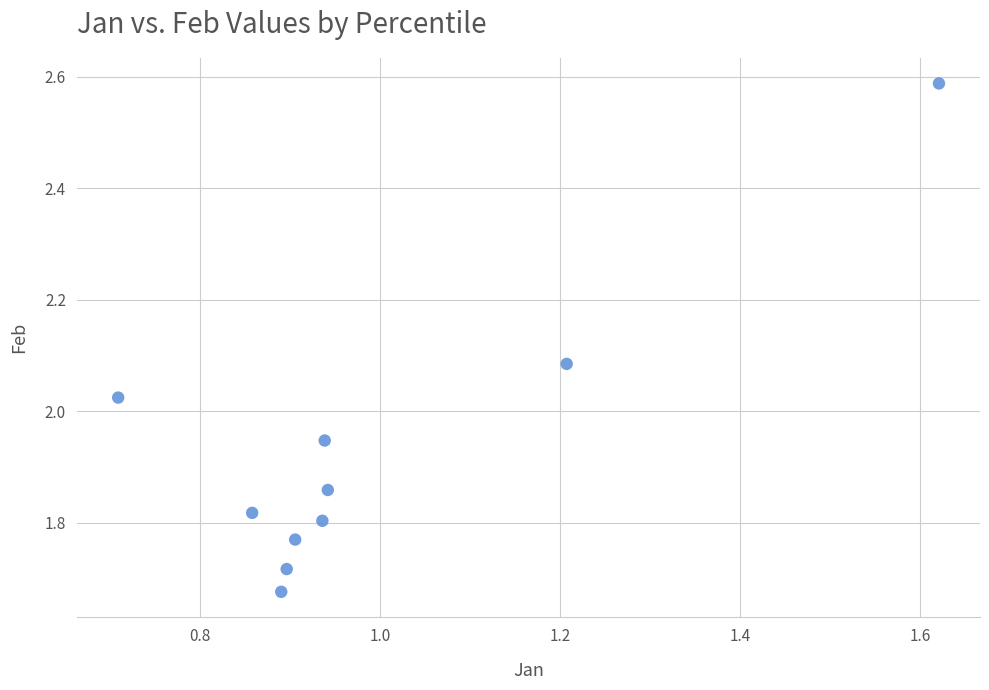

What is the average X value?

1.0